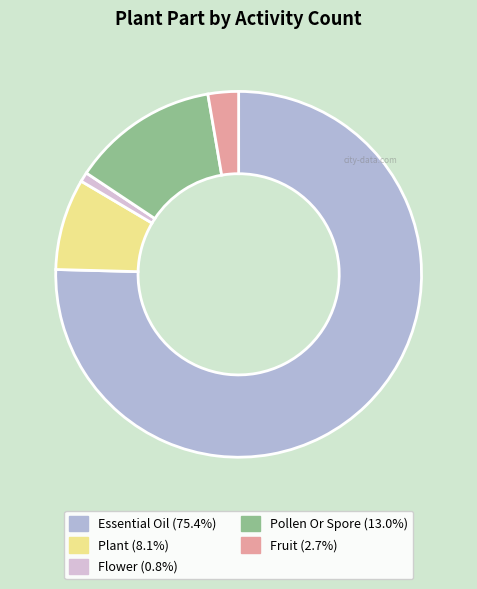

Does any single category account for the majority?

Yes